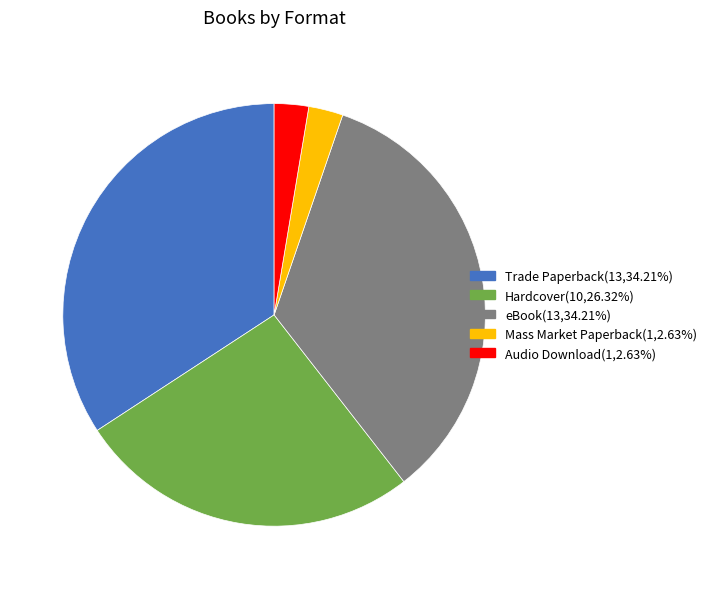

Do Mass Market Paperback and Trade Paperback together represent more than half of the pie?

No